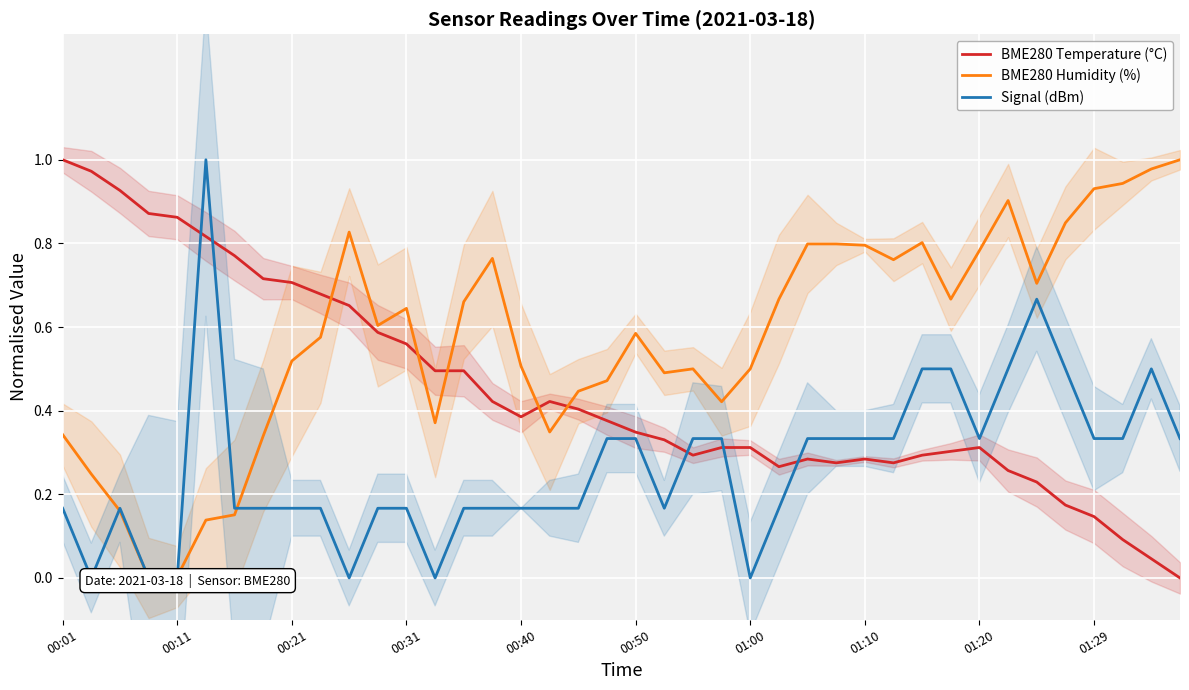

How many lines are shown in the chart?

3